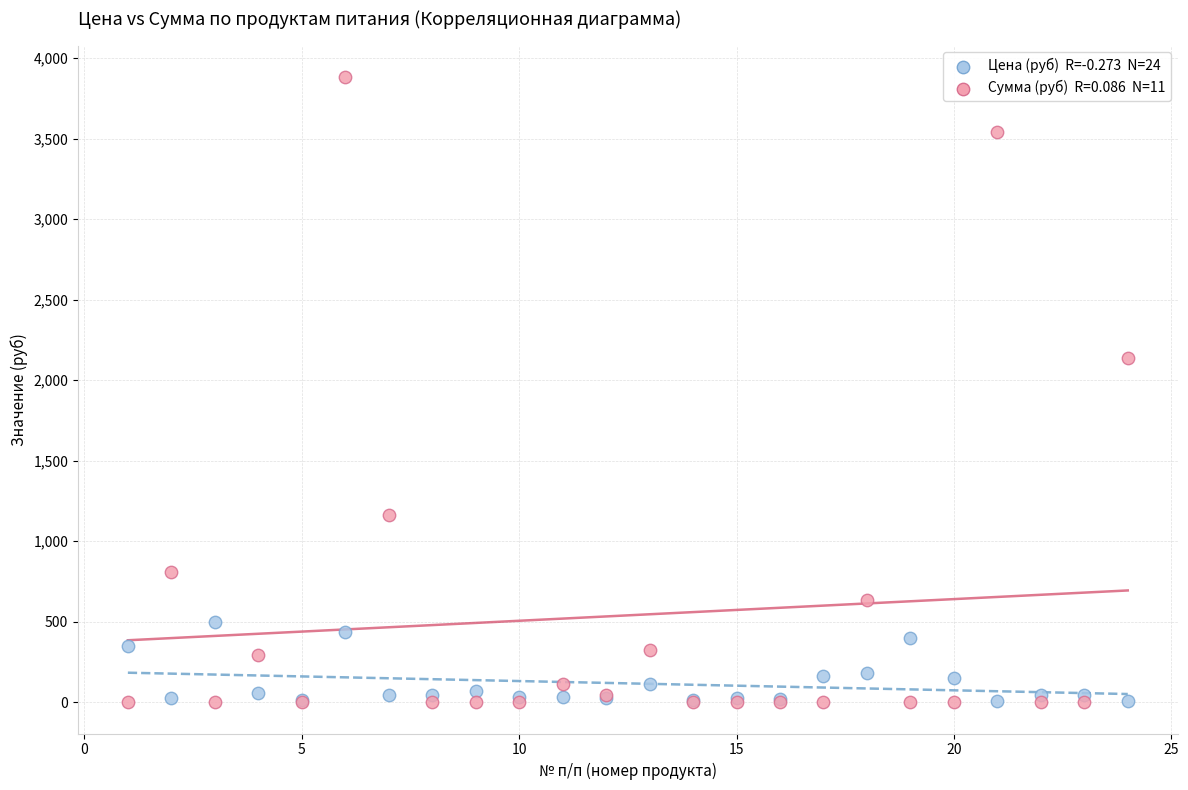

Across all series, what Y value is closest to 1942?

2136.0